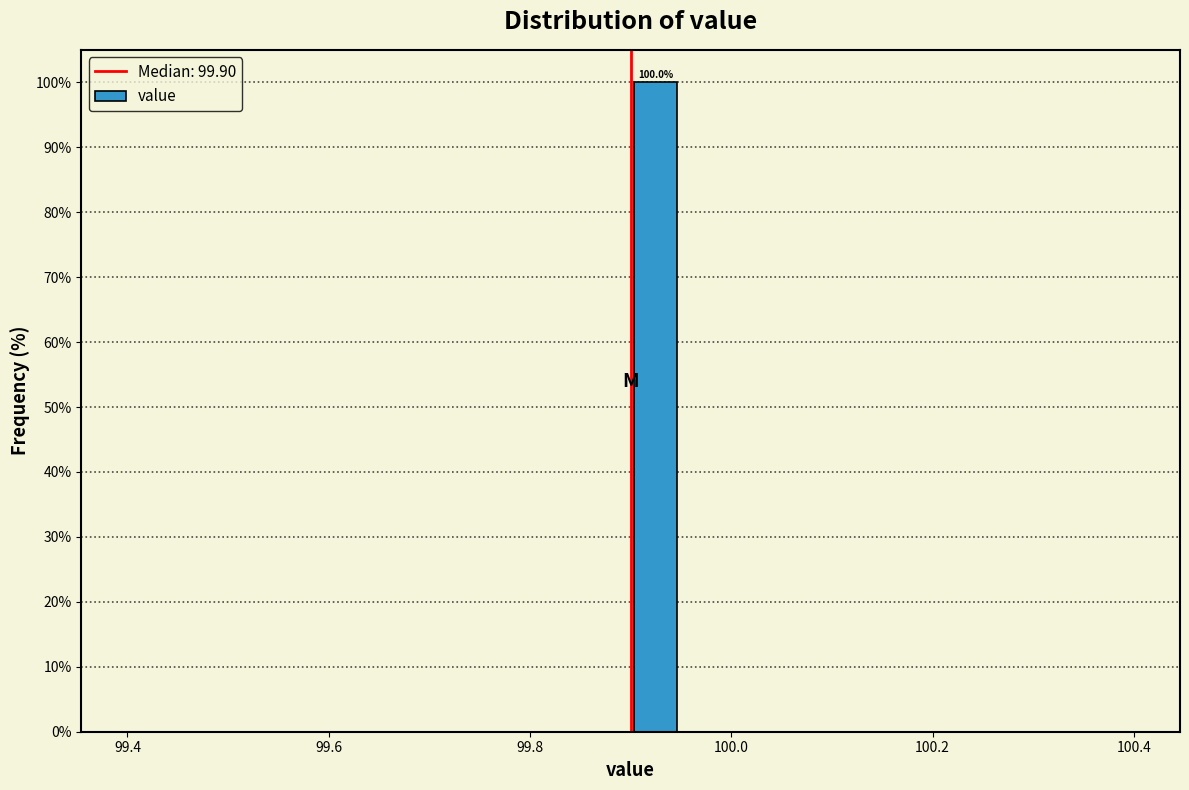

Around what value on the x-axis is the tallest bar? Give the approximate position of its centre, as read against the axis.

99.92